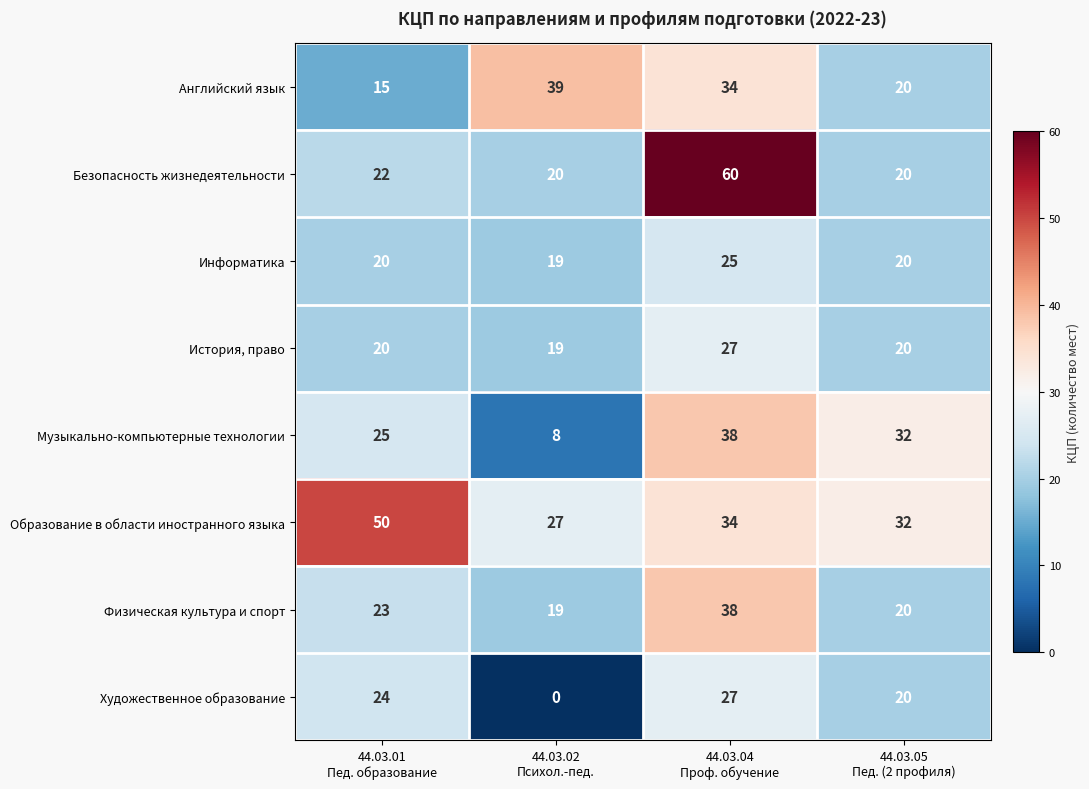

Which series has the largest range (max minus min)?

Безопасность жизнедеятельности